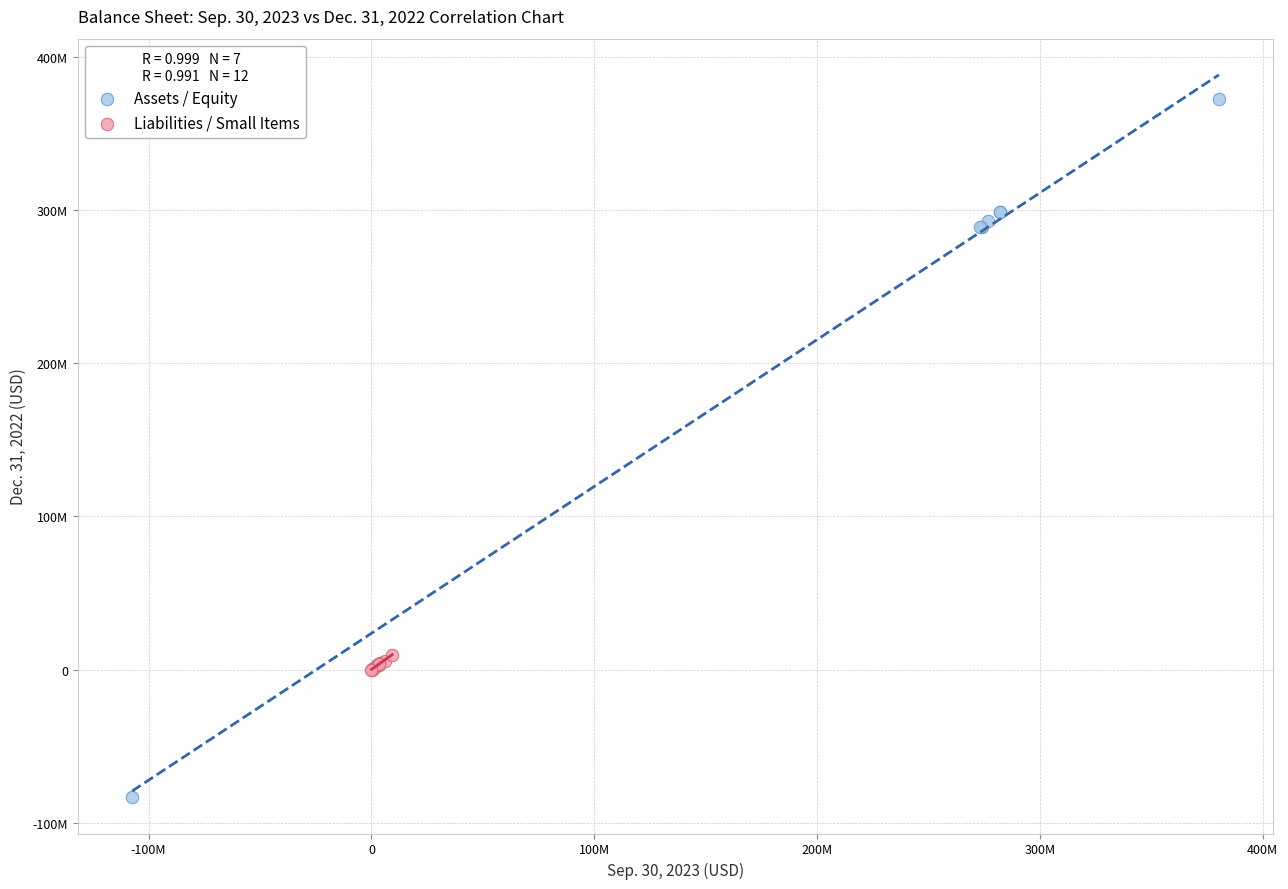

Which series contains the highest Y value?

Assets / Equity